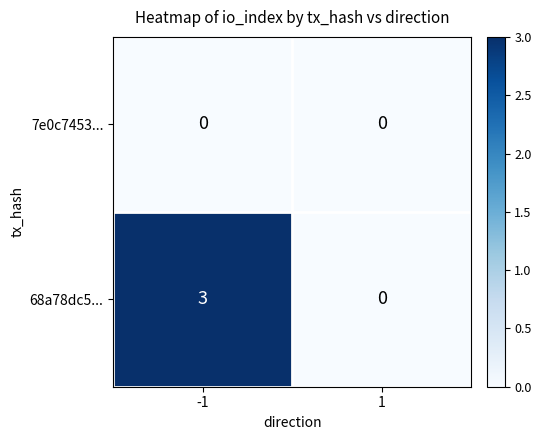

How many categories are shown in the chart?

2